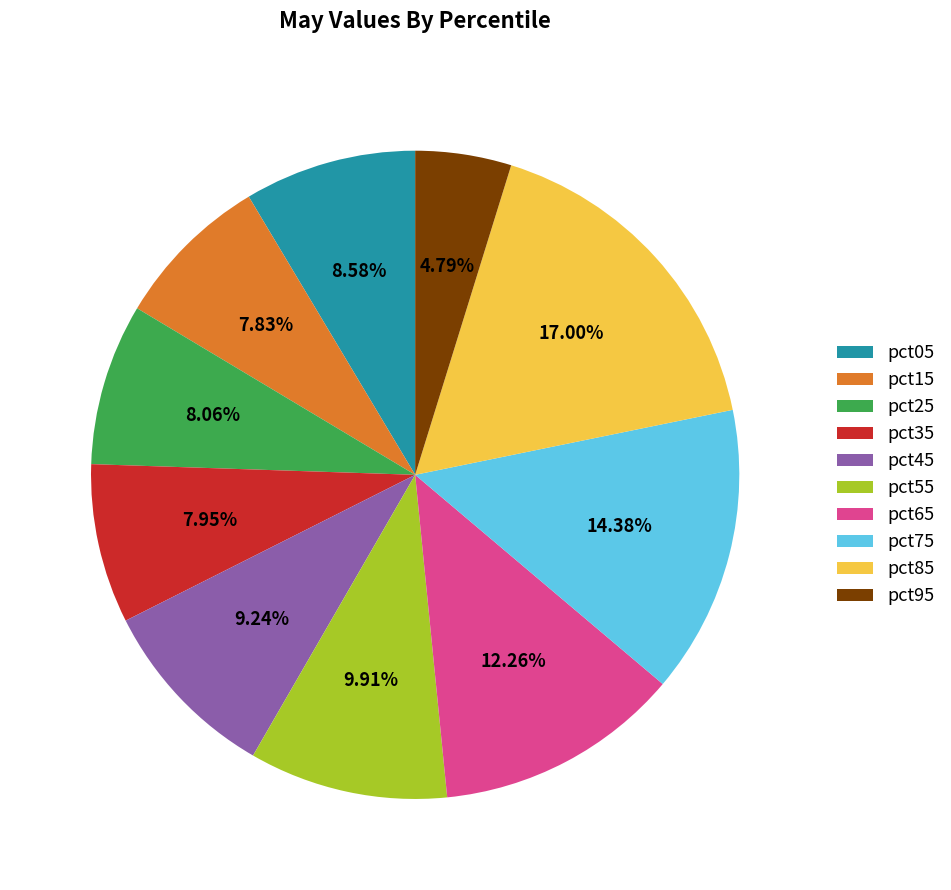

What percentage is the pct95 slice, to the nearest percent?

5%